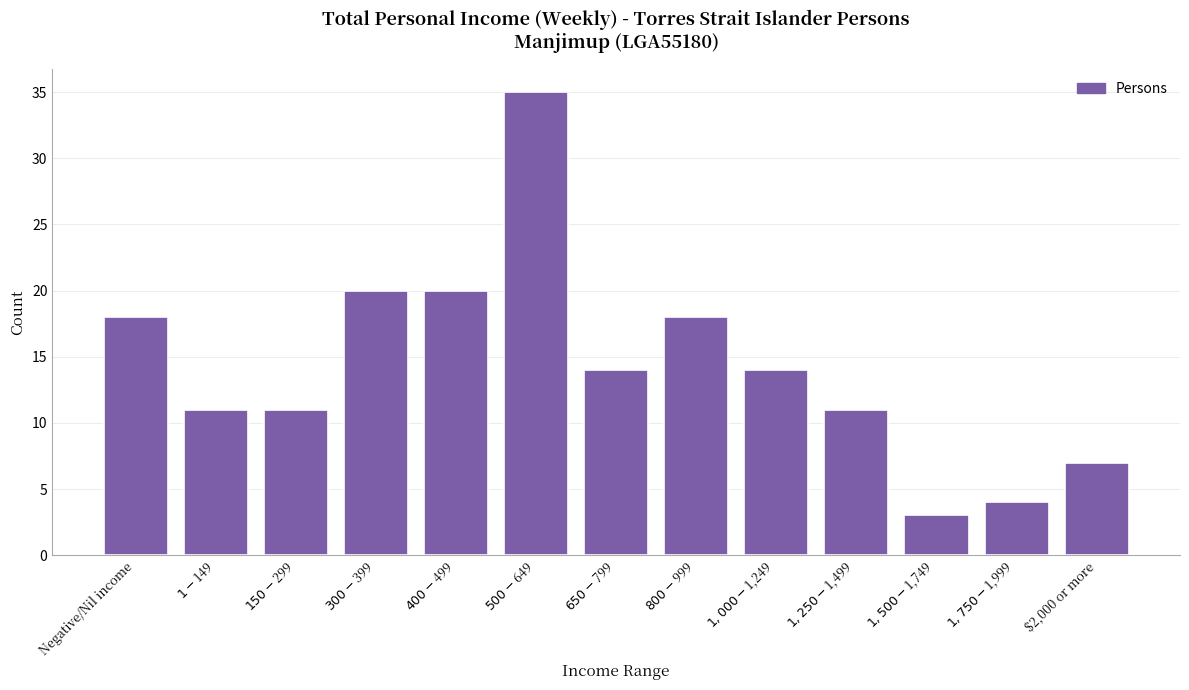

Reading left to right, list all the values displayed in this chart.

18	11	11	20	20	35	14	18	14	11	3	4	7